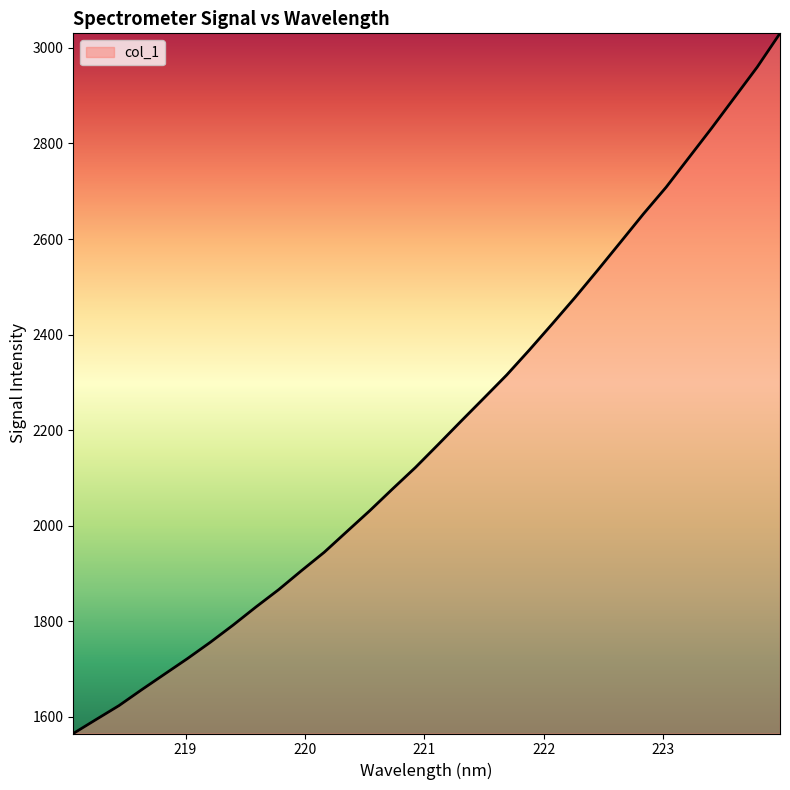

What is the smallest value displayed?

1565.5